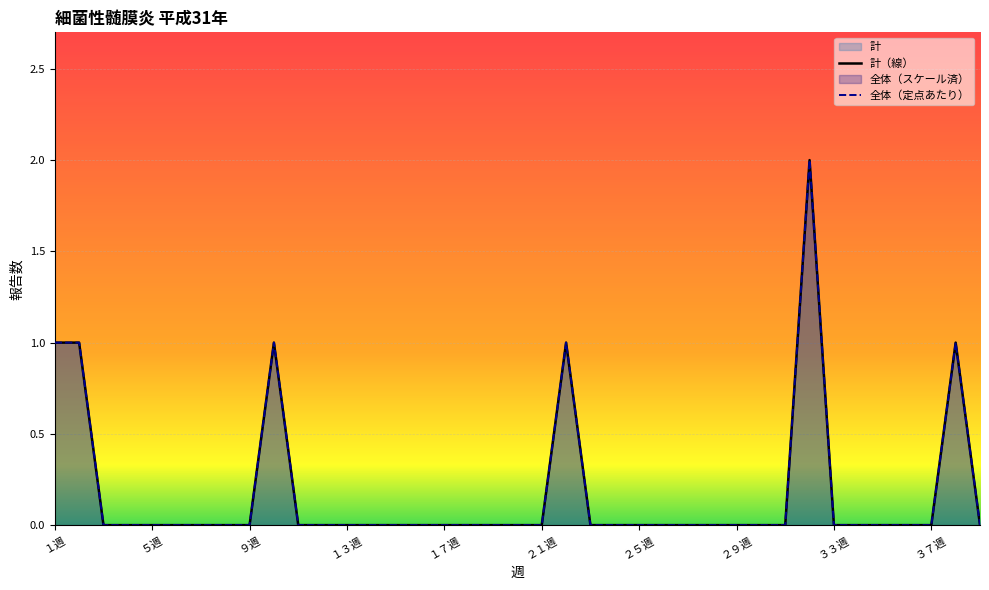

At how many categories does at least one series exceed 1?

1